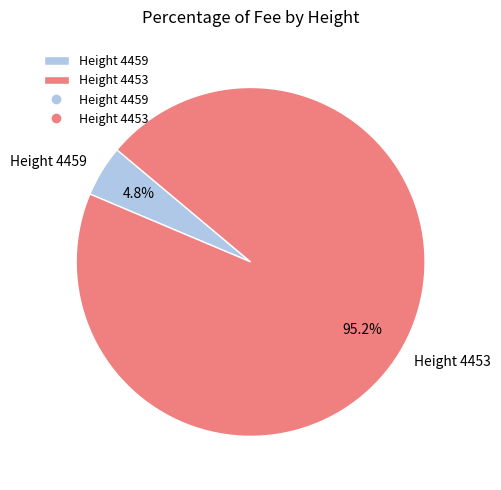

To the nearest percent, what portion does Height 4453 represent?

95%